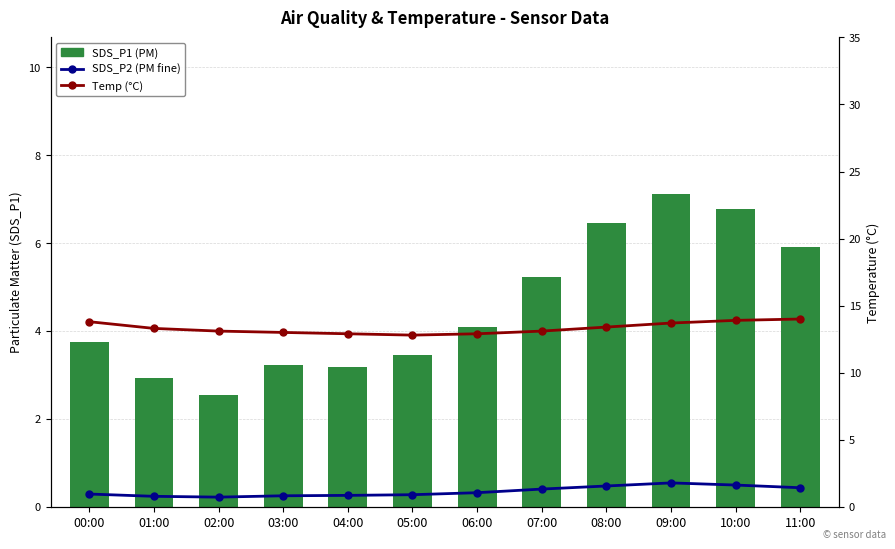

What is the label of the 7th bar from the right?

05:00